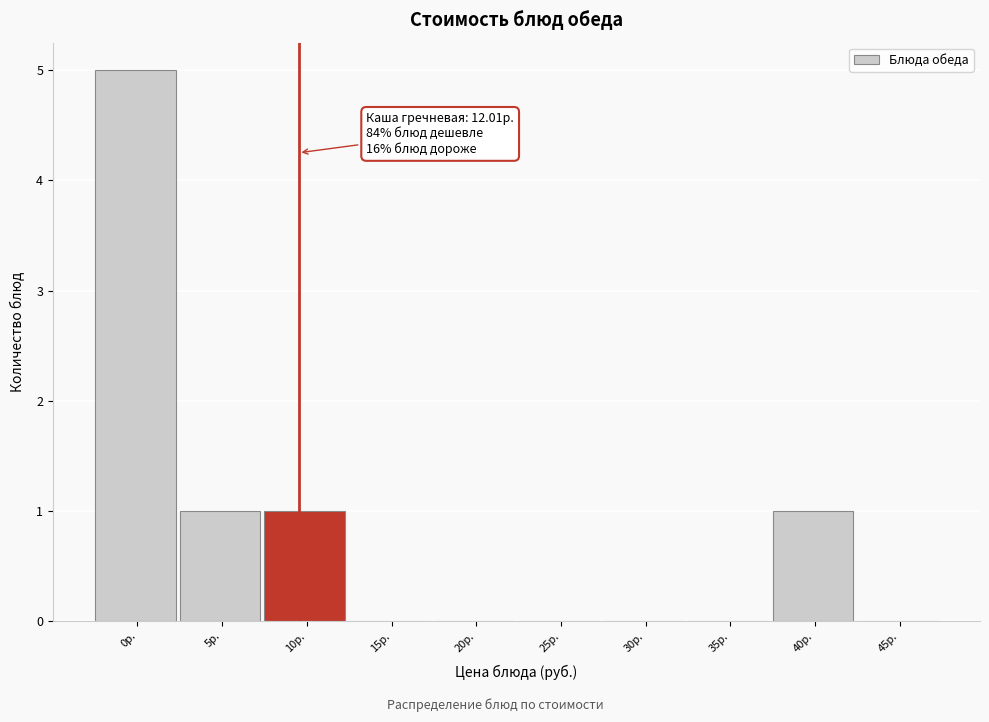

Reading left to right, transcribe all the data shown in this chart.

0р.=5	5р.=1	10р.=1	15р.=0	20р.=0	25р.=0	30р.=0	35р.=0	40р.=1	45р.=0